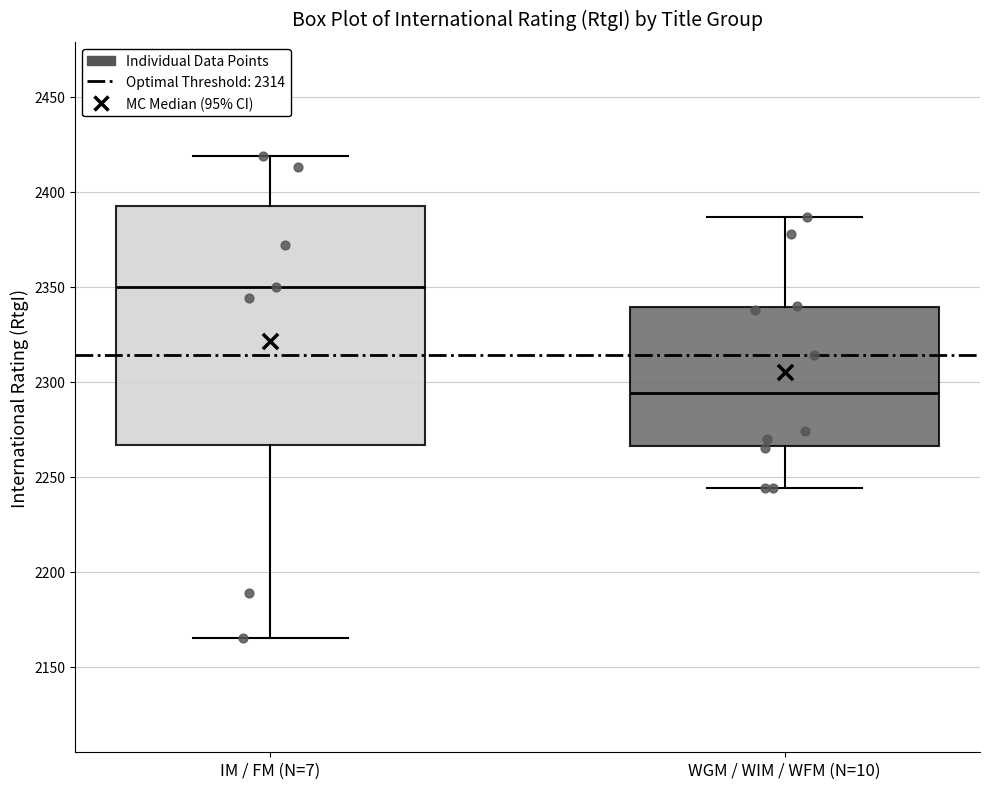

Reading left to right, read every box against the y-axis: the position of its median line, the range the box covers, and the ends of its whiskers. The values are not printed on the chart, so give them approximately, as read against the axis.

IM / FM (N=7): median 2350, box 2265 to 2395, whiskers 2165 to 2420
WGM / WIM / WFM (N=10): median 2295, box 2265 to 2340, whiskers 2245 to 2385